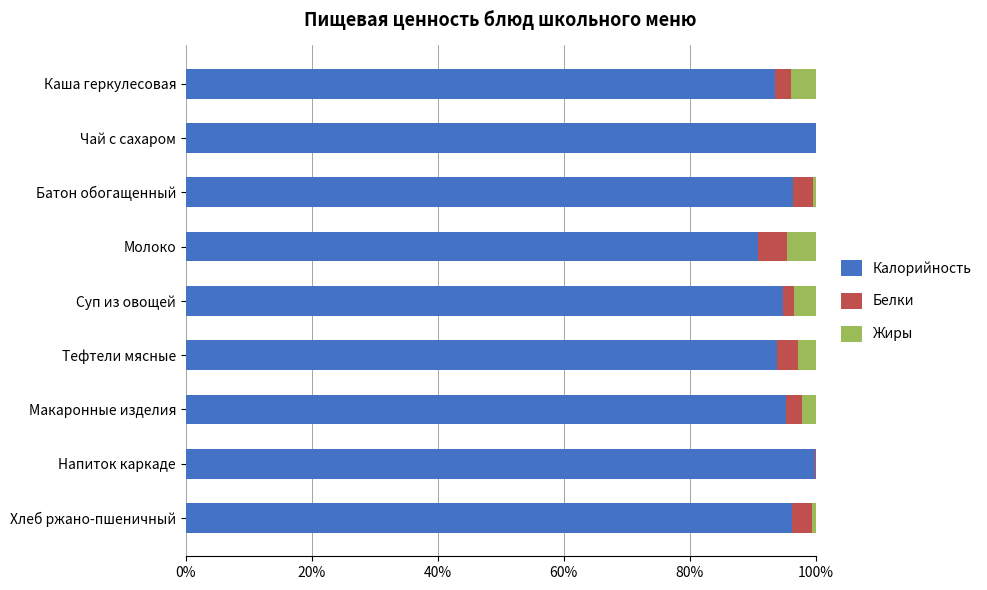

What is the highest value of the Калорийность series?

100.0